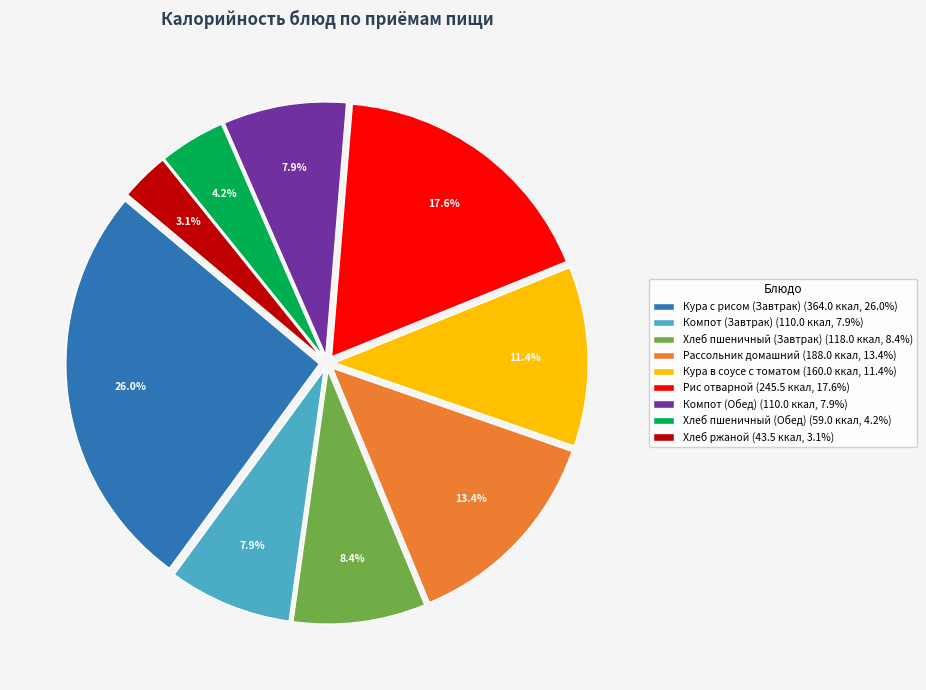

Combined, do Рассольник домашний and Рис отварной account for over 50%?

No